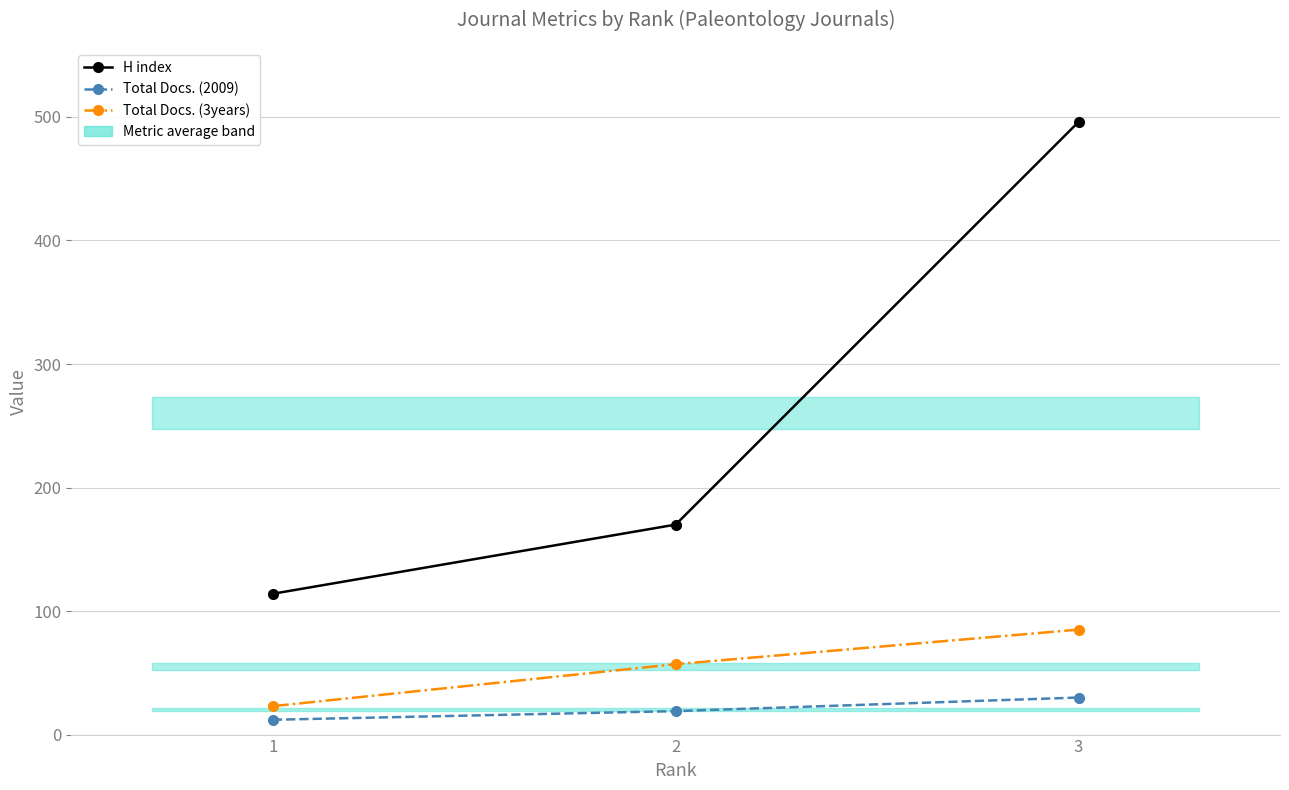

Which series has the widest spread of values?

H index